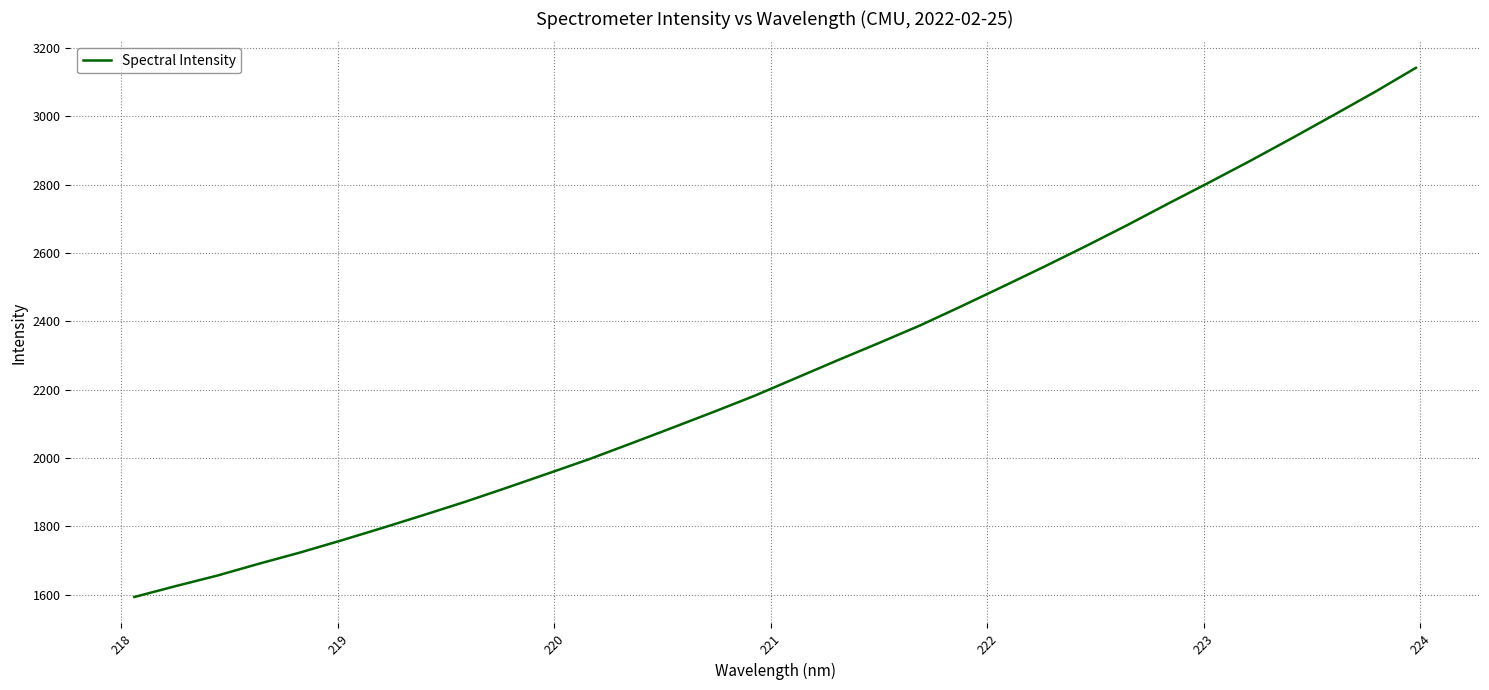

Does the chart display data point markers on the line(s)?

No